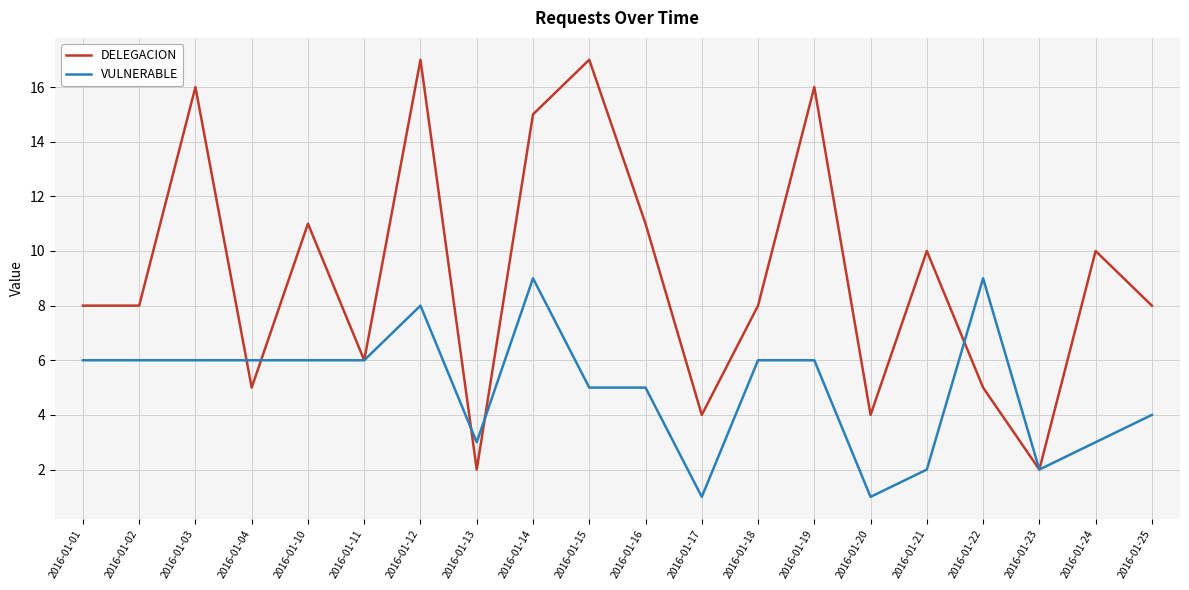

Count the VULNERABLE values in the range 3 to 6.

13